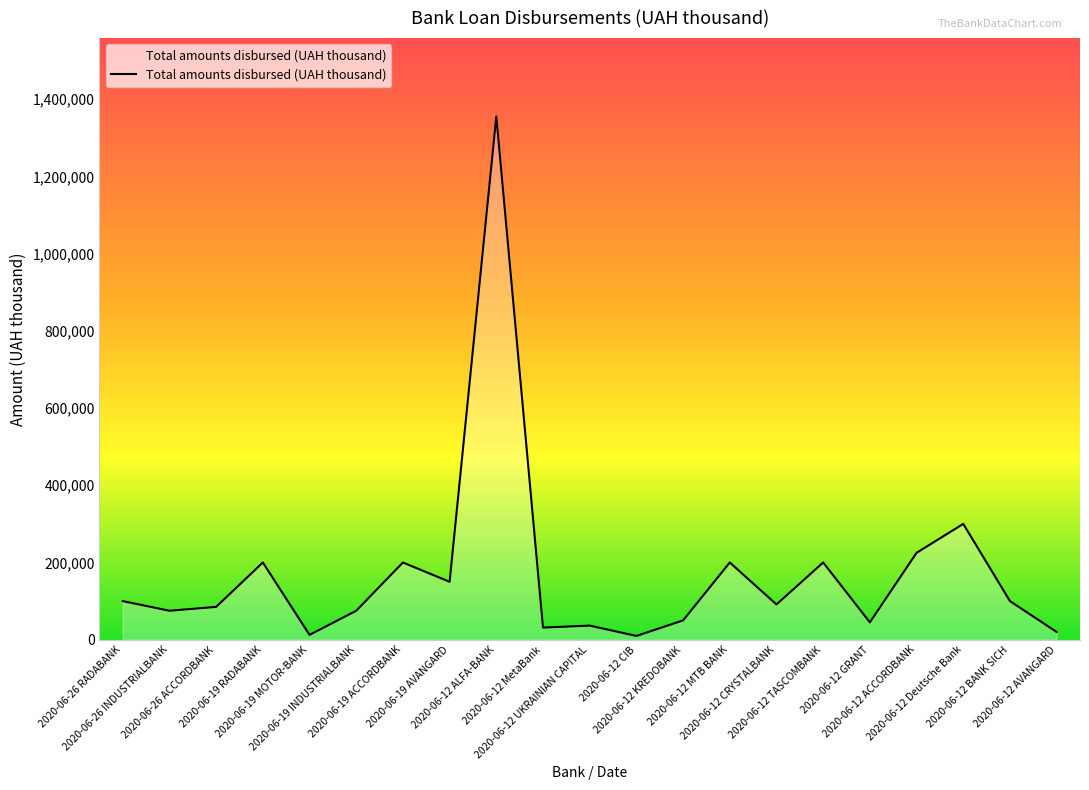

What is the minimum value shown in the chart?

9800